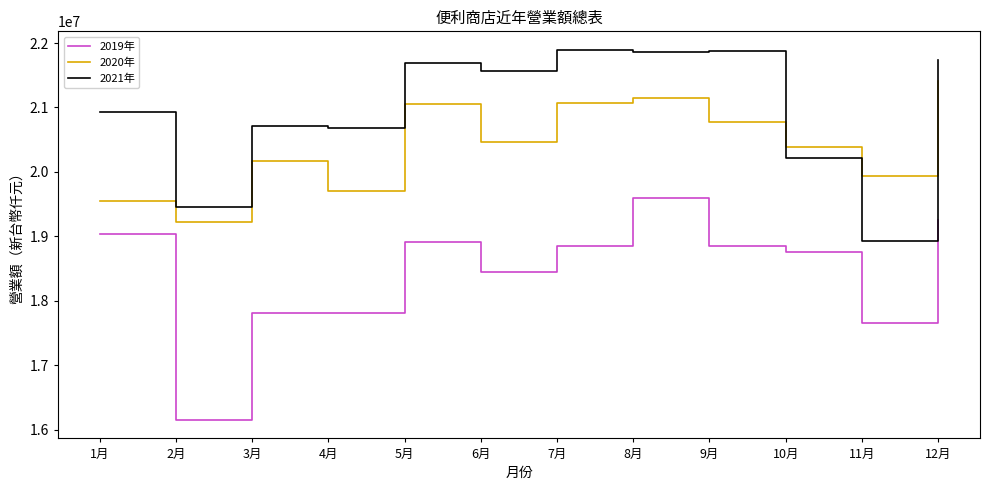

What is the difference between the maximum and minimum values in the 2021年 series?

2962791